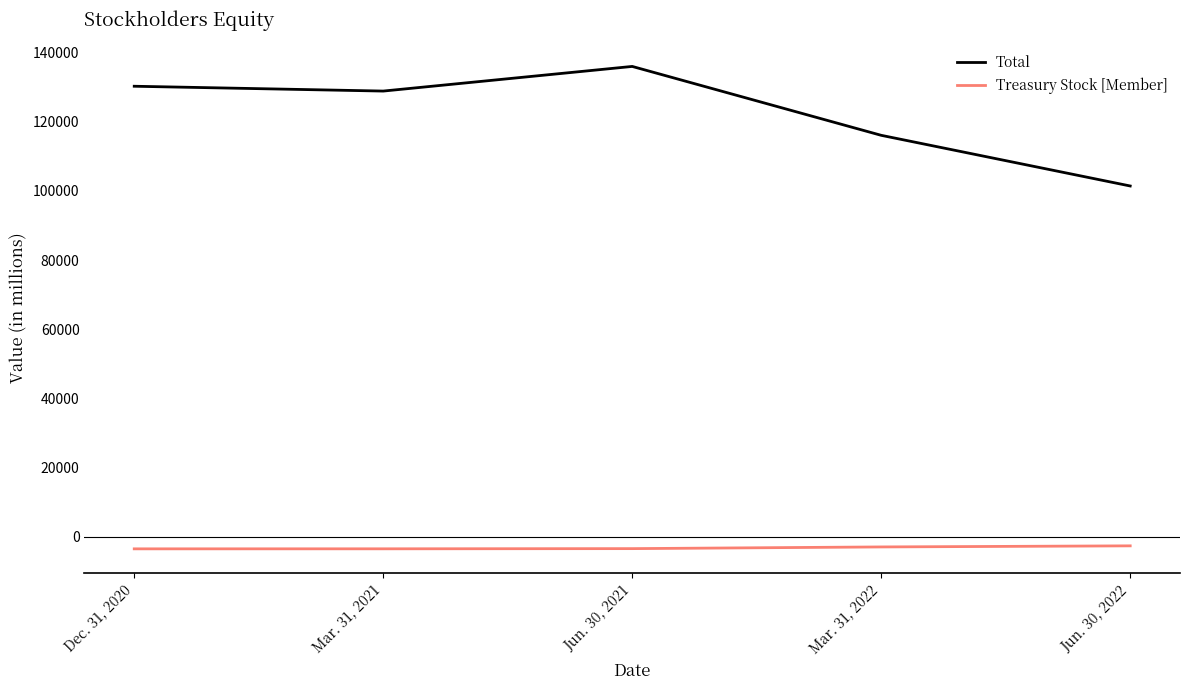

True or false: Total and Treasury Stock [Member] cross at least once.

False